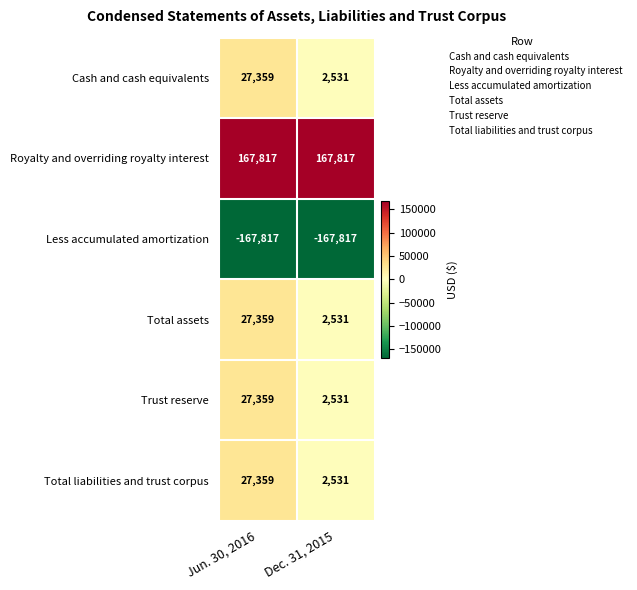

The value of Total liabilities and trust corpus at Jun. 30, 2016 is 13190. True or false?

False